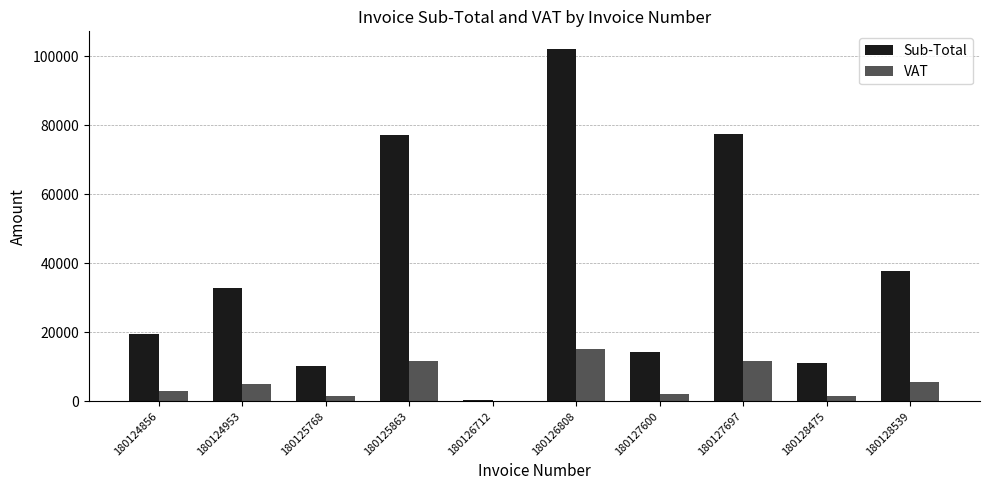

At which label does Sub-Total reach its peak?

180126808